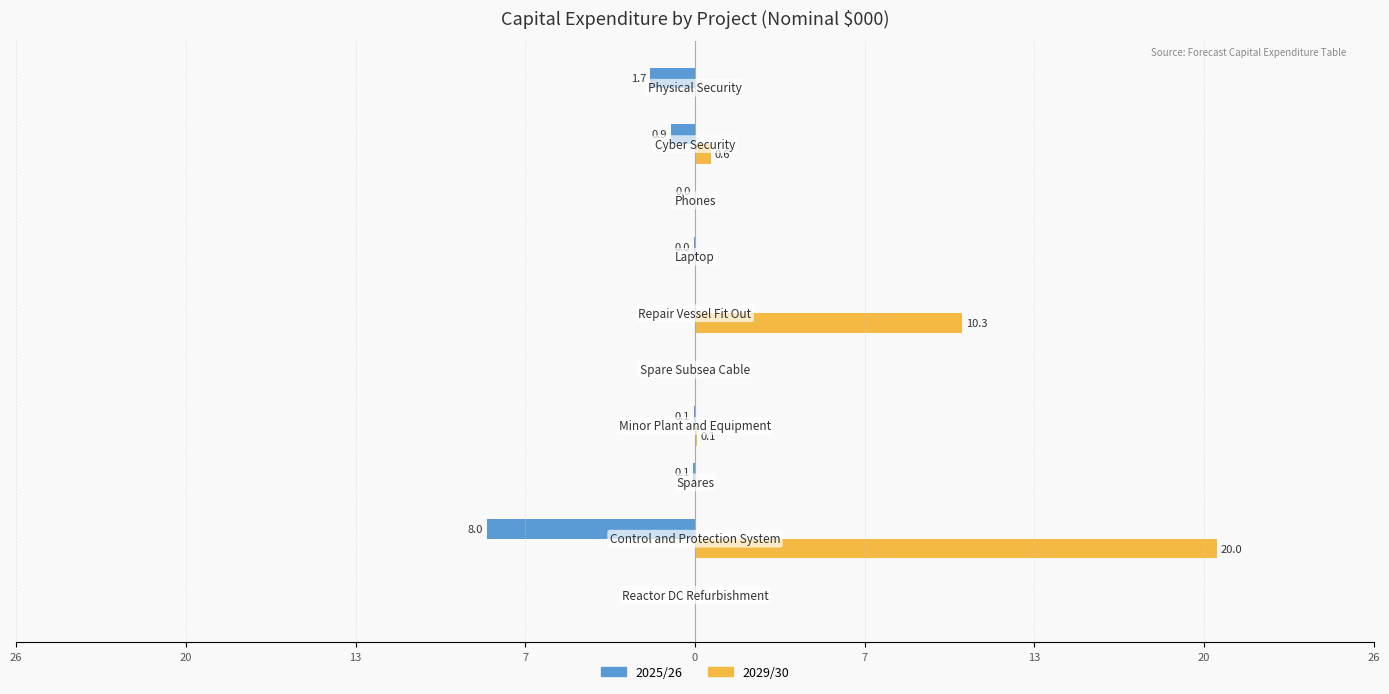

What are all the series names shown in the legend?

2025/26, 2029/30